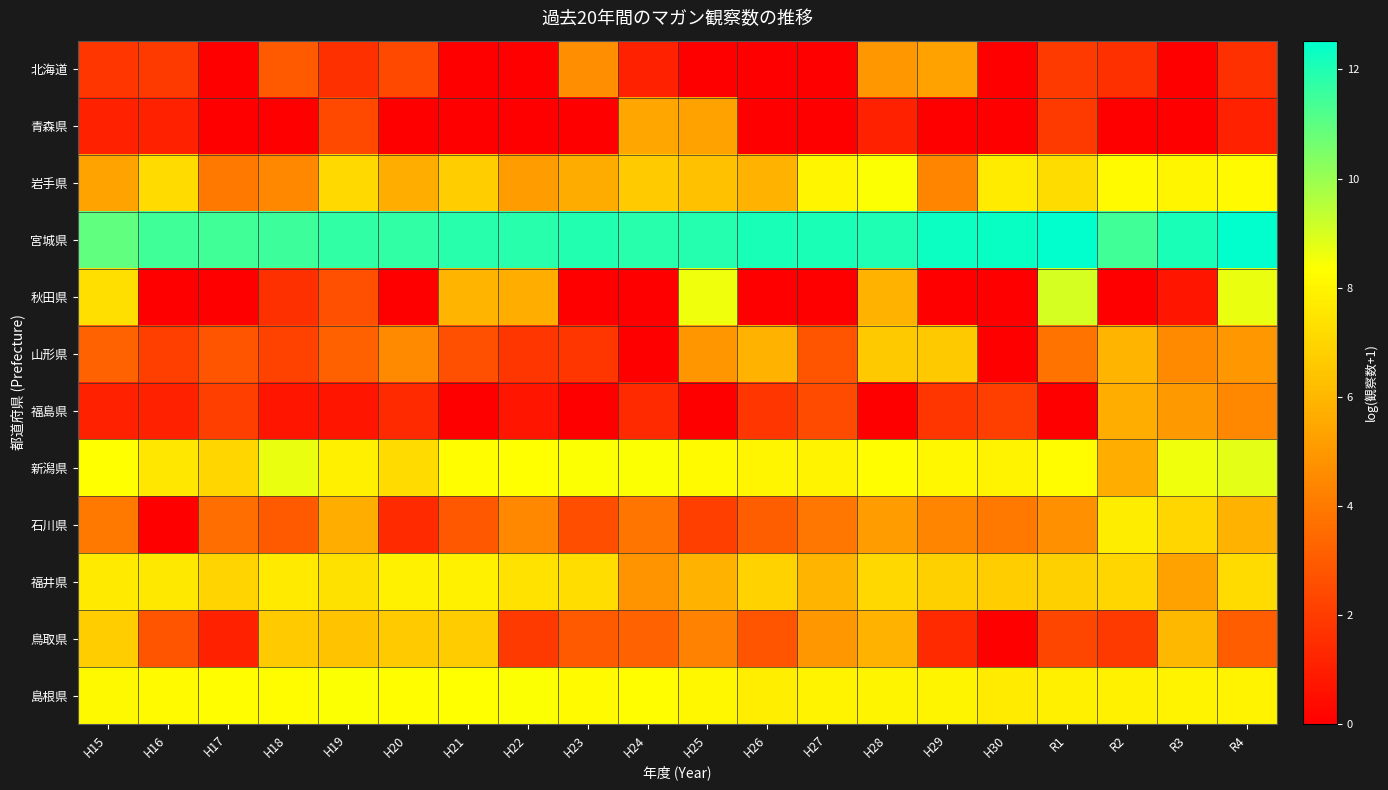

List the series in order of their peak value, lowest first.

北海道, 青森県, 福島県, 山形県, 鳥取県, 石川県, 福井県, 岩手県, 島根県, 新潟県, 秋田県, 宮城県